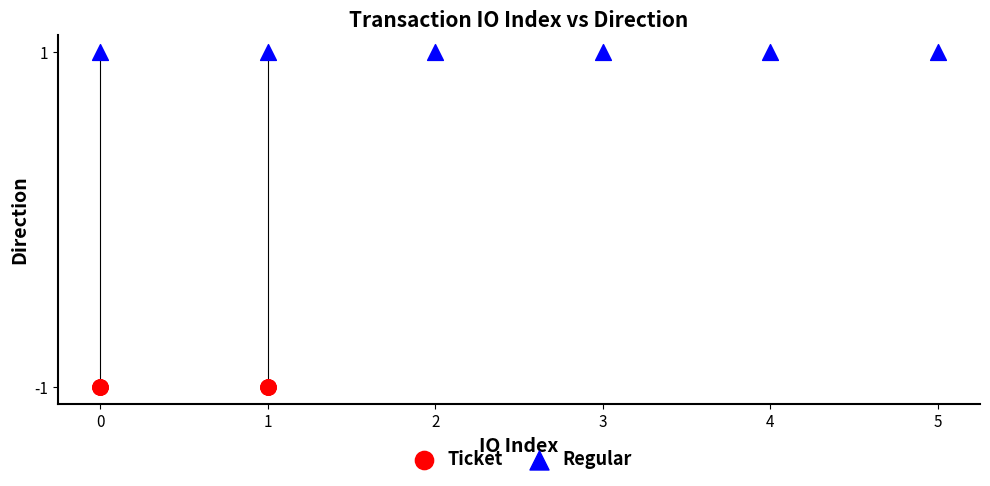

Which series reaches the minimum Y coordinate?

Ticket